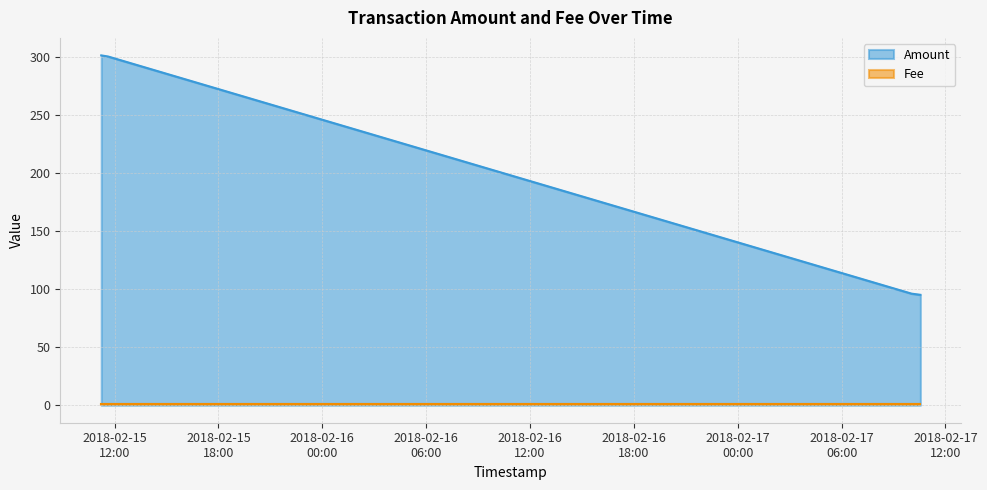

What is the value of the 4th point from the left?

95